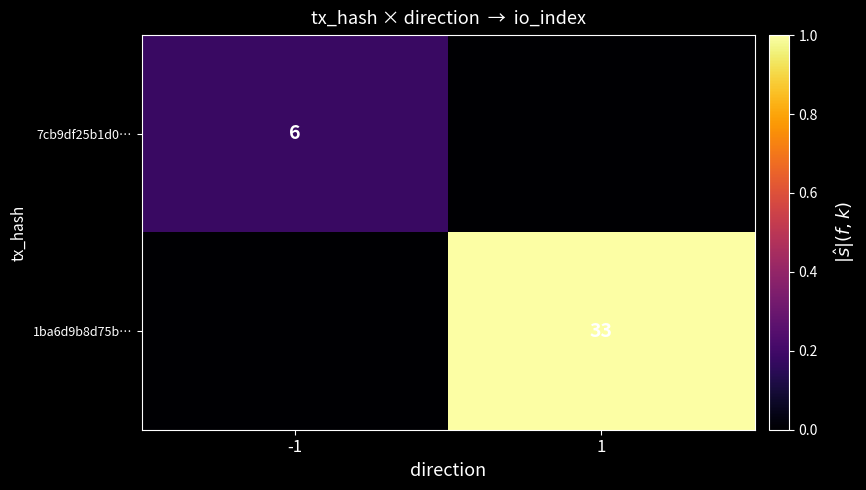

The value of 1ba6d9b8d75b… at 1 is 33. True or false?

True